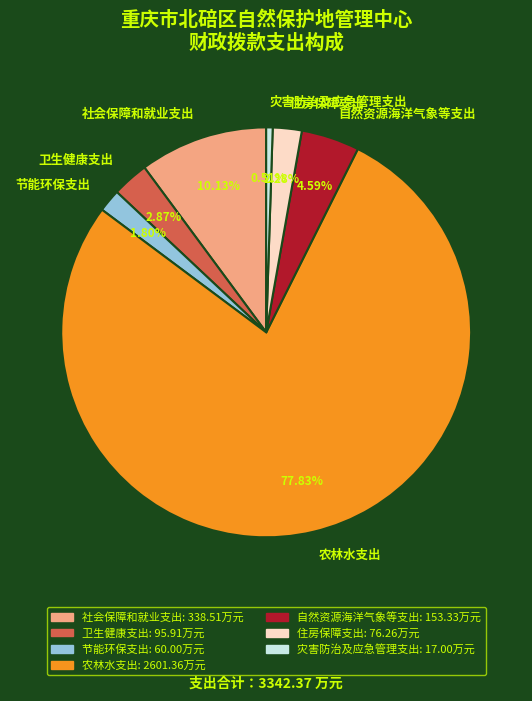

What is the total percentage of 卫生健康支出 and 灾害防治及应急管理支出?

3.4%